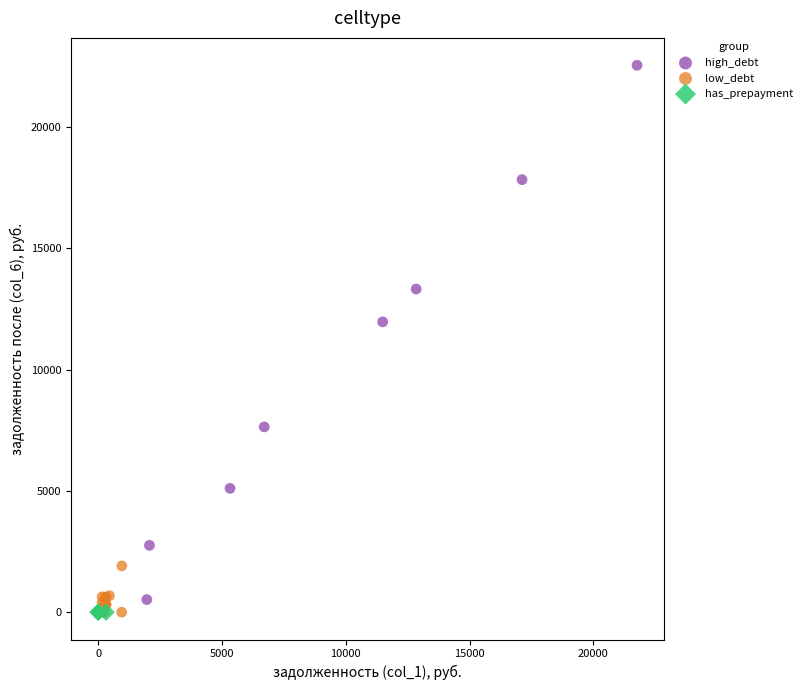

Which series reaches the maximum Y coordinate?

high_debt